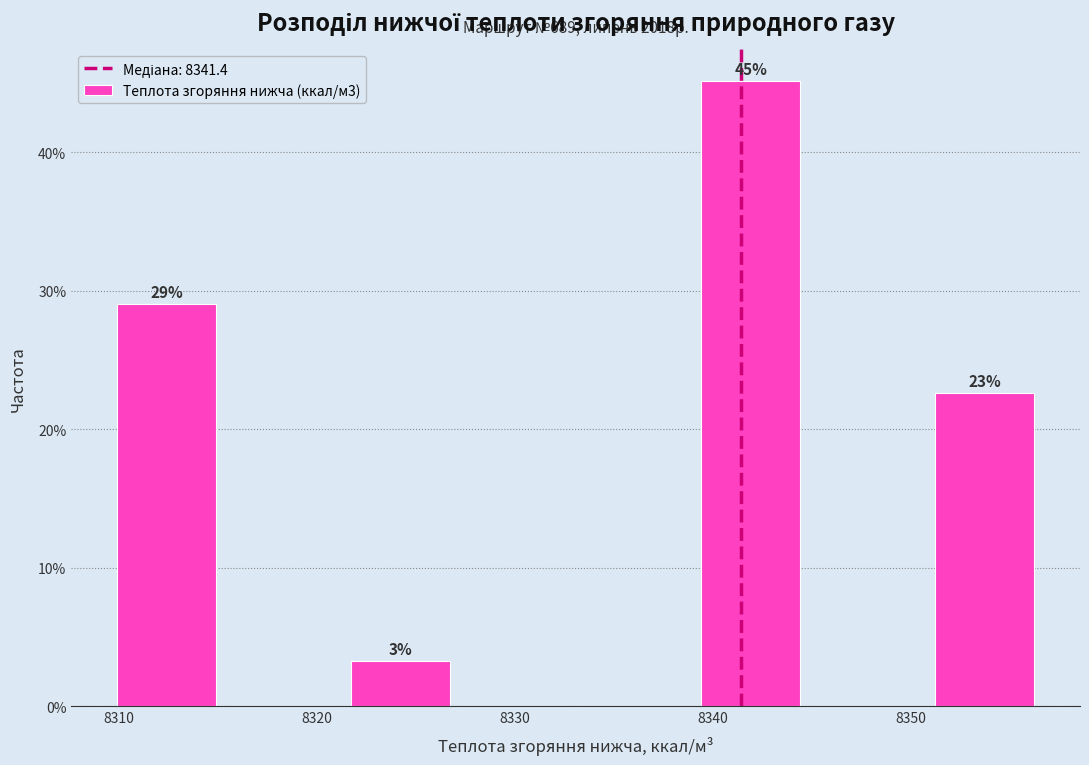

Over which range of the x-axis is the bar tallest?

8339 to 8345